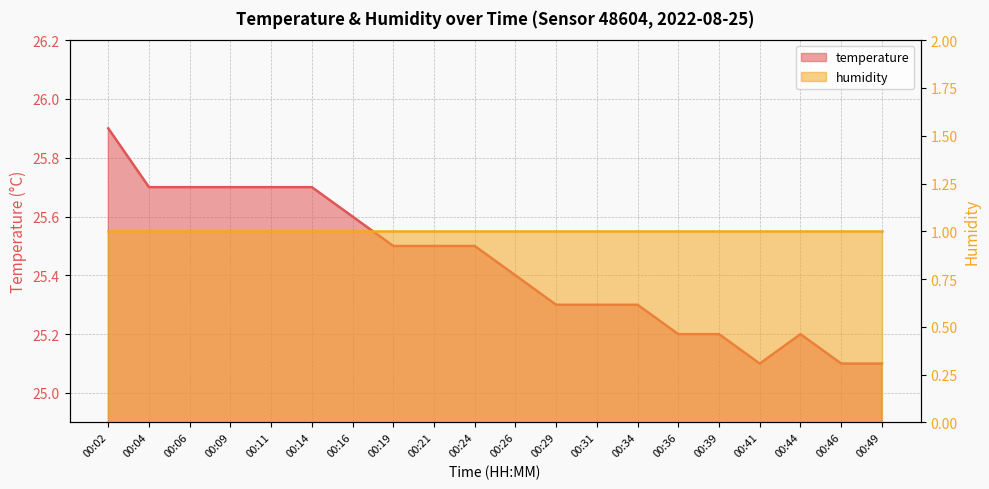

What is the smallest value displayed?

25.1